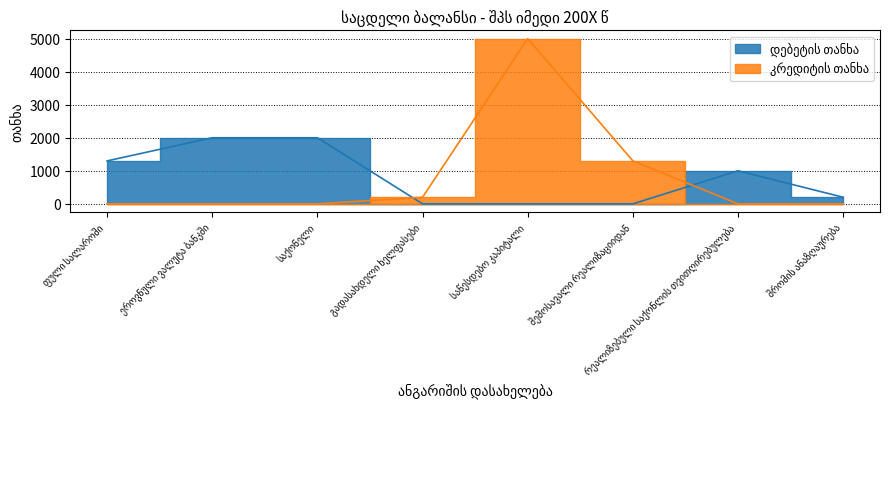

Reading left to right, list all the values displayed in this chart.

დებეტის თანხა: 1300	2000	2000	0	0	0	1000	200
კრედიტის თანხა: 0	0	0	200	5000	1300	0	0